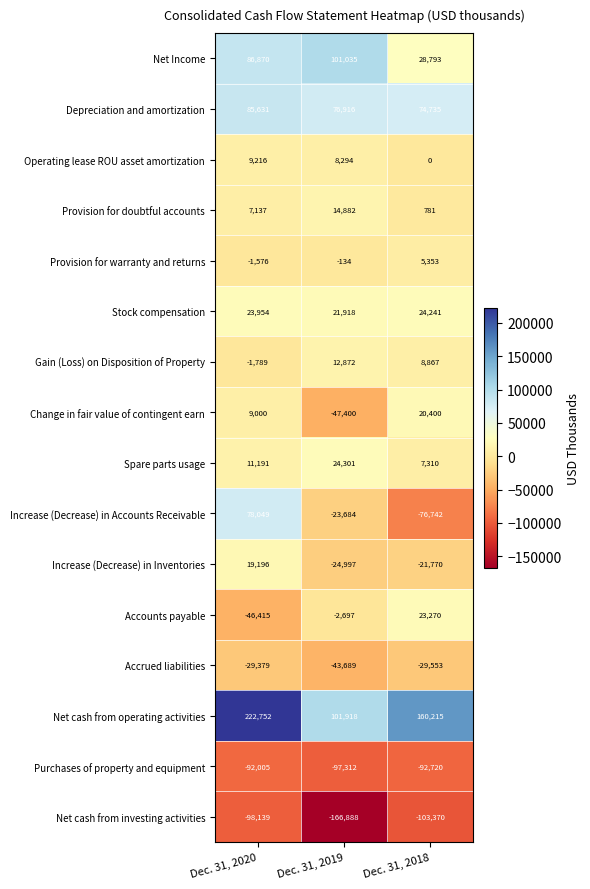

How many distinct data groups are displayed?

16